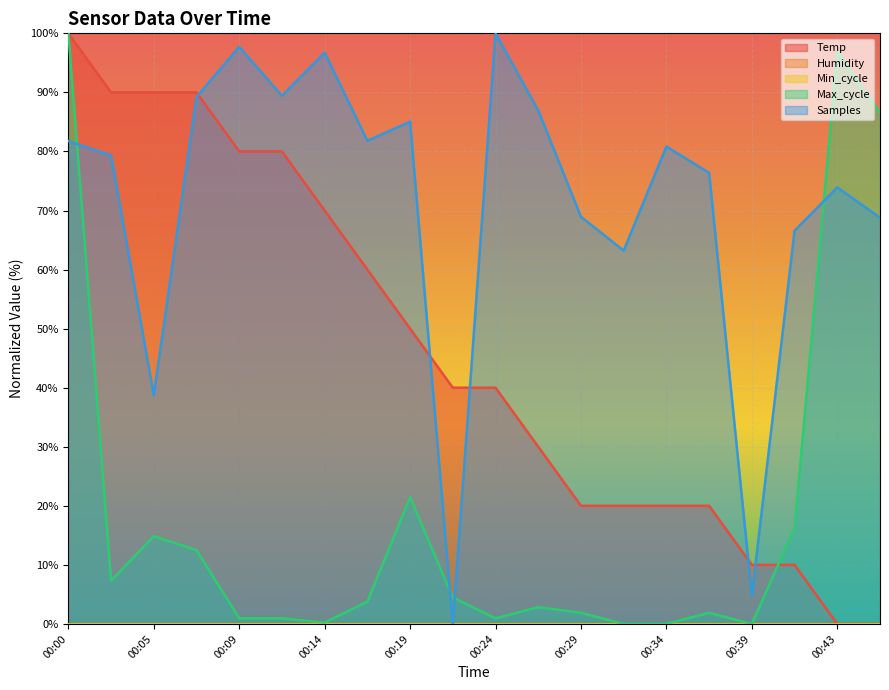

Where does the Samples series first go above 80?

00:00